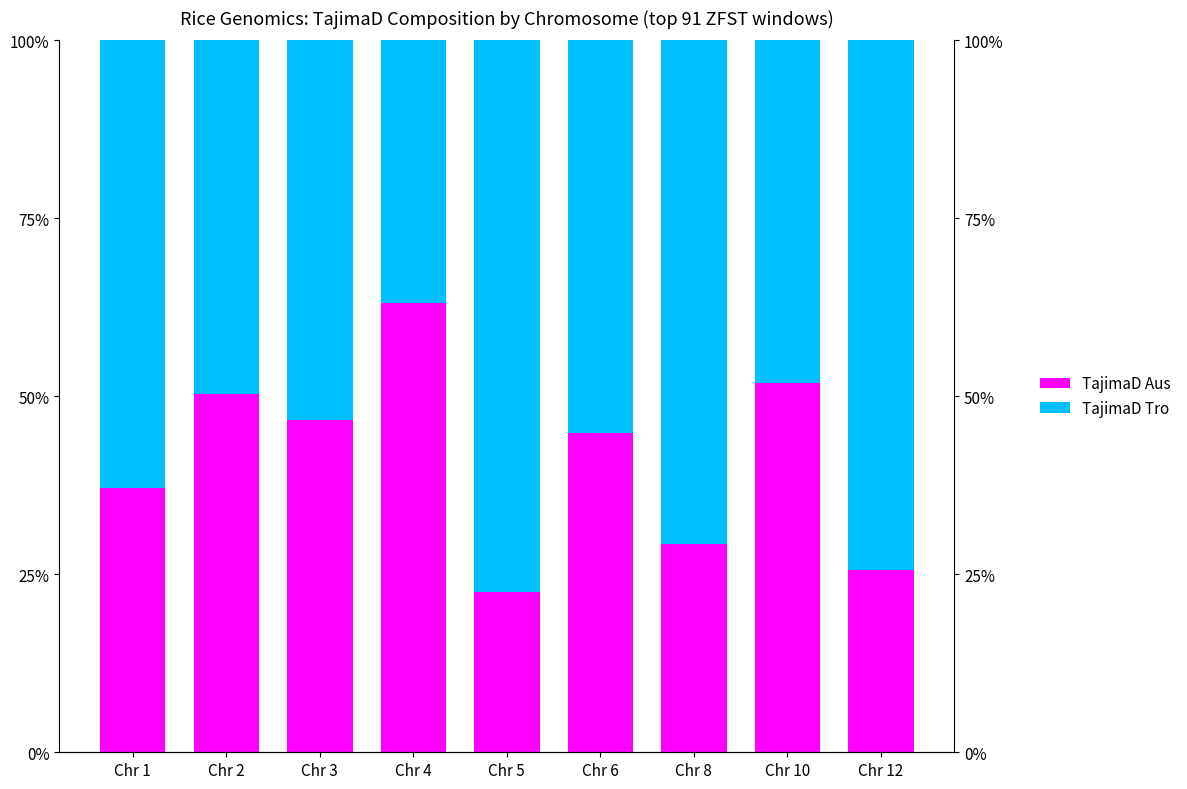

Rank the categories by TajimaD Tro value from lowest to highest.

Chr 4, Chr 10, Chr 2, Chr 3, Chr 6, Chr 1, Chr 8, Chr 12, Chr 5